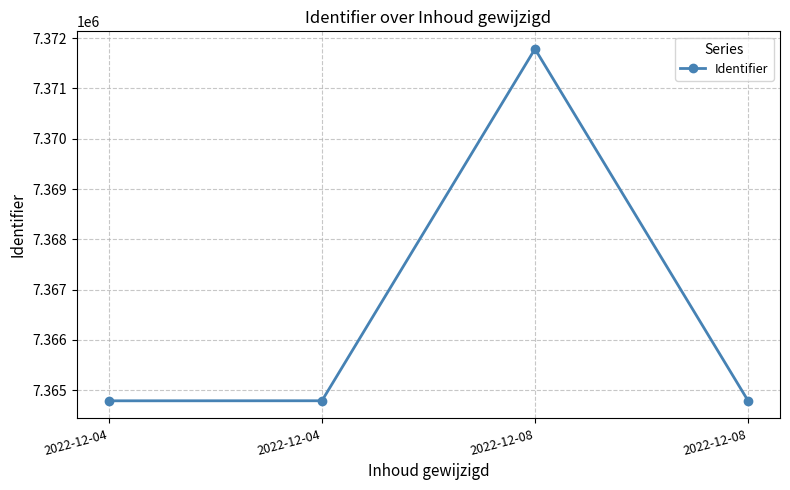

Reading right to left, what are all the values shown in this chart?

2022-12-08=7364790	2022-12-08=7371786	2022-12-04=7364789	2022-12-04=7364788